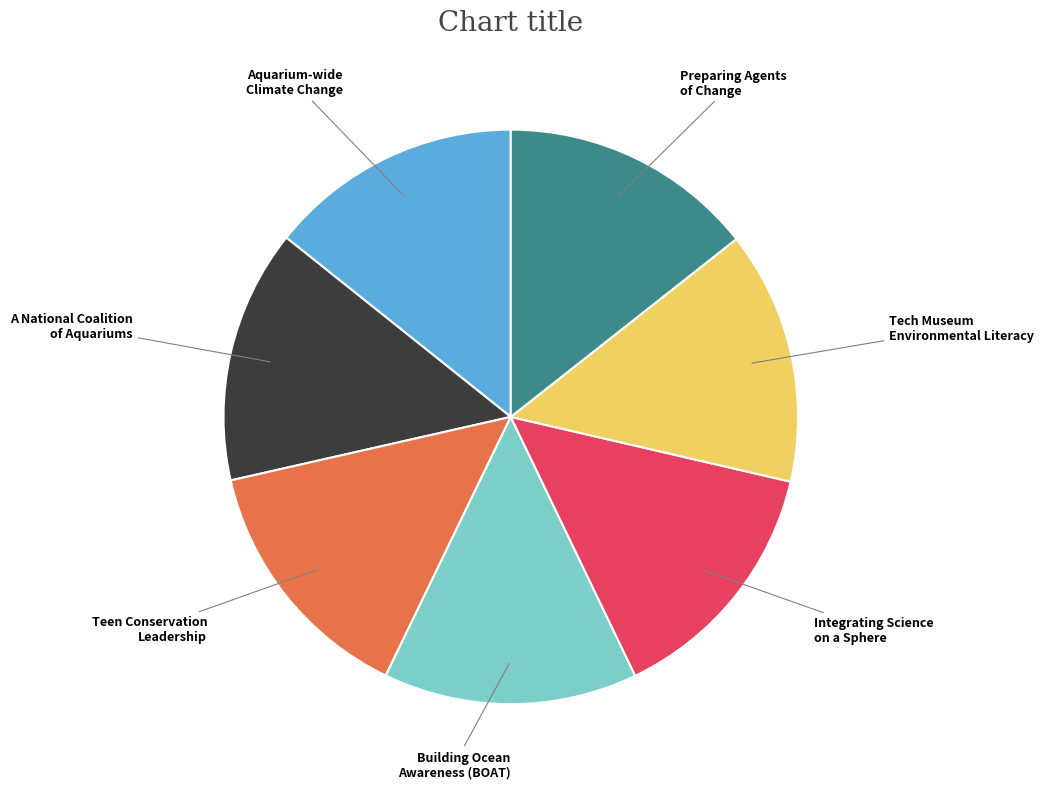

Count the number of slices in the pie.

7